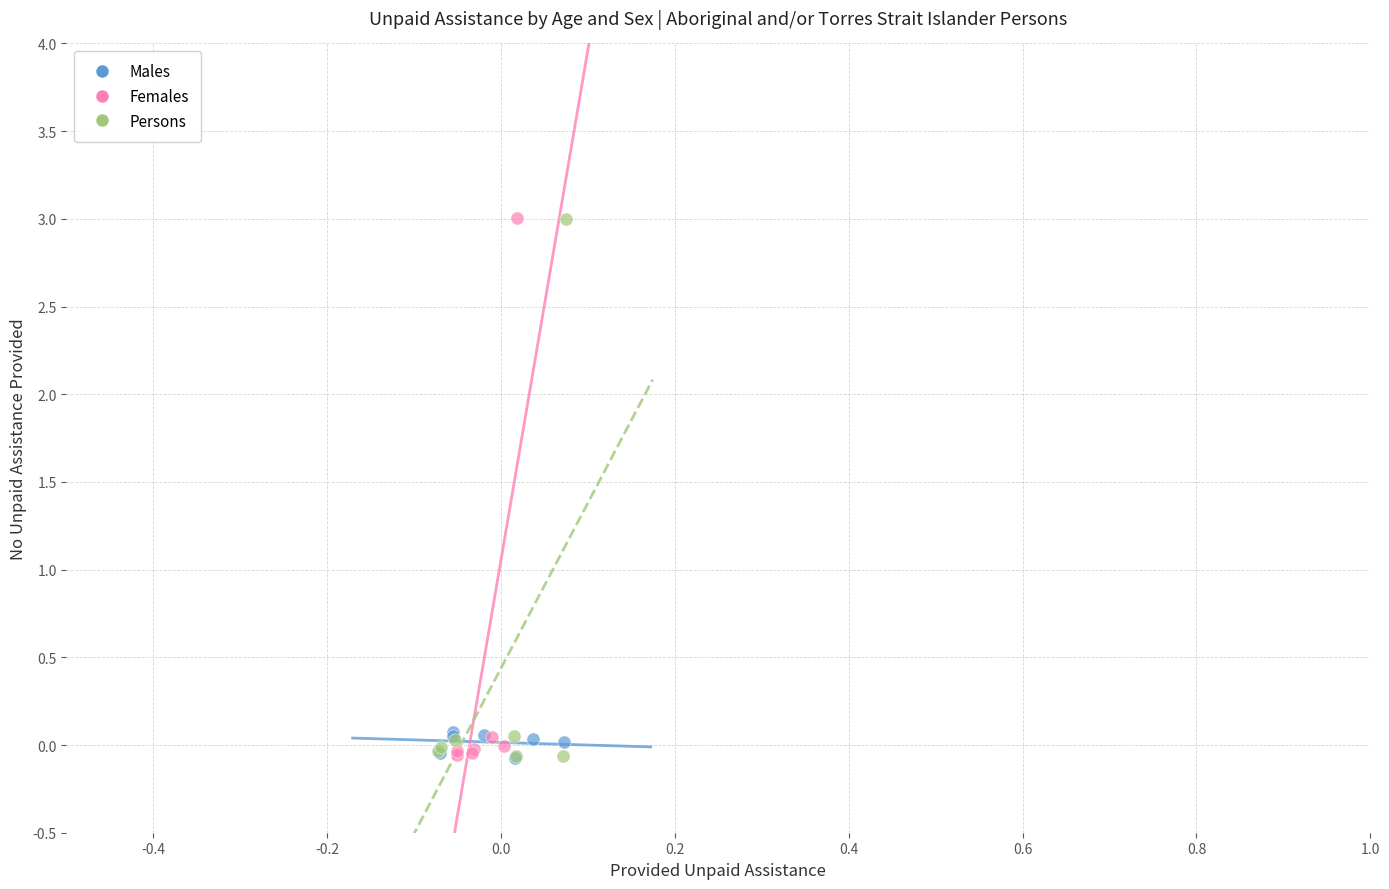

What are all the series names shown in the legend?

Males, Females, Persons